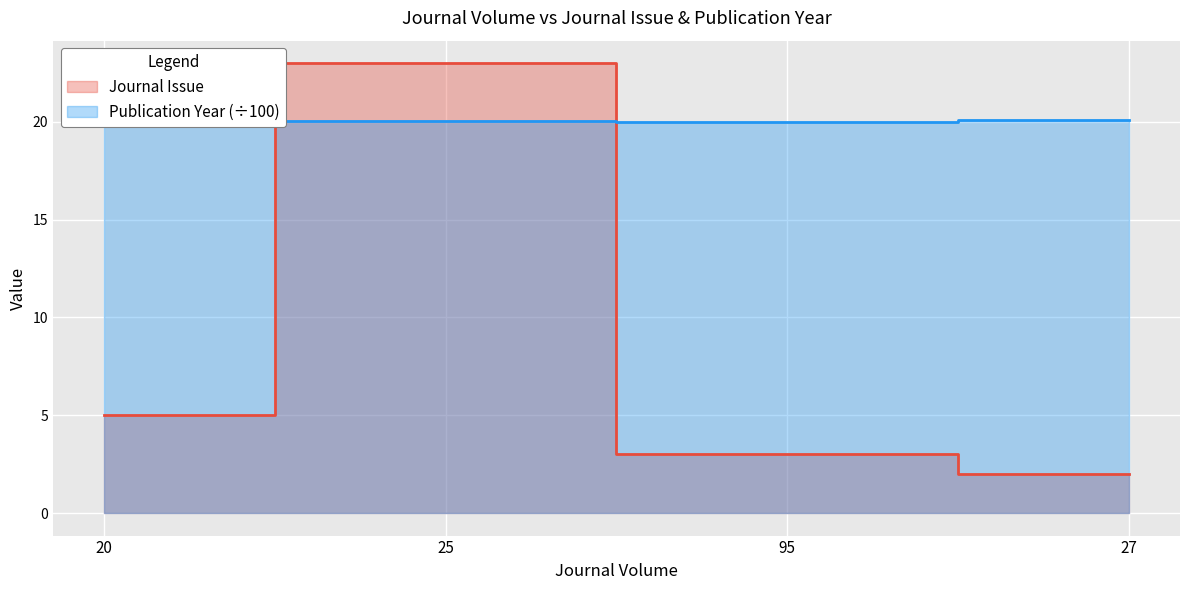

Reading left to right, transcribe all the data shown in this chart.

Journal Issue: 5.0	23.0	3.0	2.0
Publication Year: 20.0	20.0	20.0	20.1